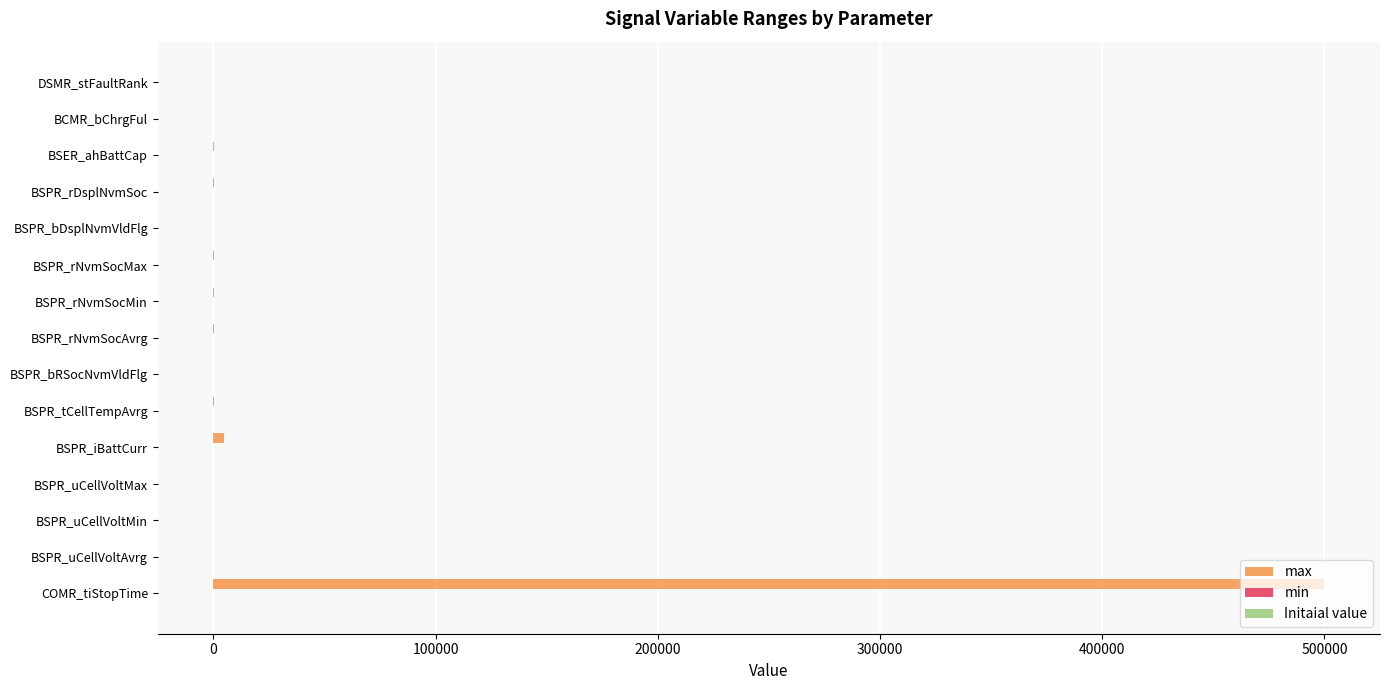

What is the highest value of the max series?

500000